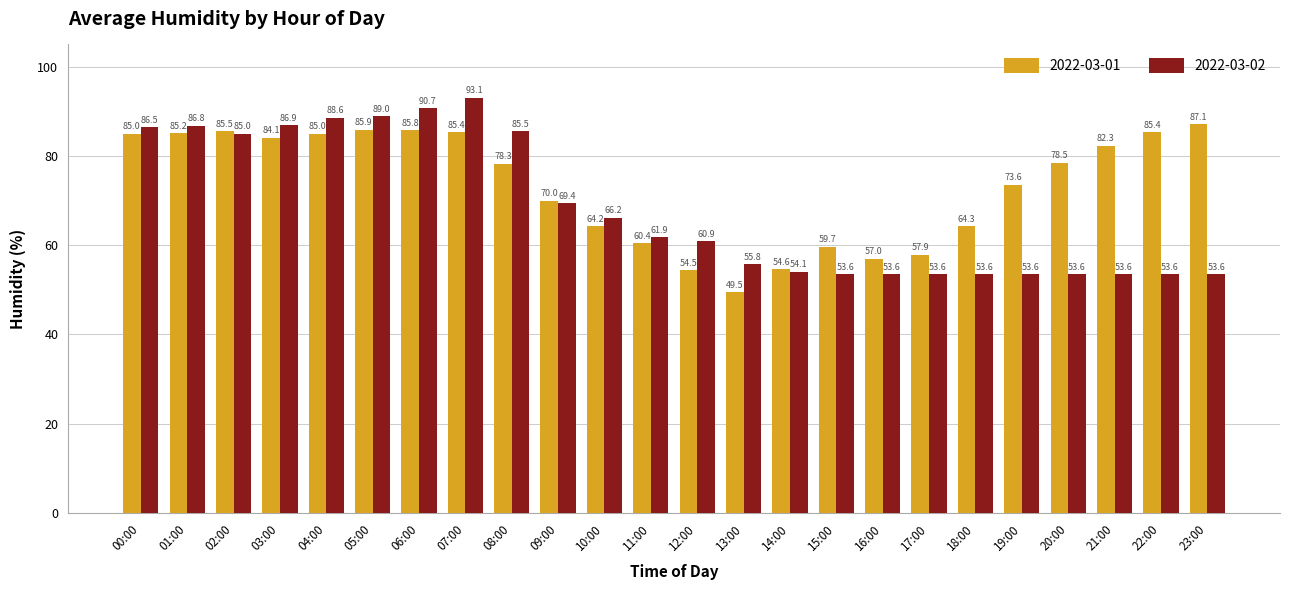

Reading left to right, what are all the values shown in this chart?

2022-03-01: 00:00=85.0	01:00=85.2	02:00=85.5	03:00=84.1	04:00=85.0	05:00=85.9	06:00=85.8	07:00=85.4	08:00=78.3	09:00=70.0	10:00=64.2	11:00=60.4	12:00=54.5	13:00=49.5	14:00=54.6	15:00=59.7	16:00=57.0	17:00=57.9	18:00=64.3	19:00=73.6	20:00=78.5	21:00=82.3	22:00=85.4	23:00=87.1
2022-03-02: 00:00=86.5	01:00=86.8	02:00=85.0	03:00=86.9	04:00=88.6	05:00=89.0	06:00=90.7	07:00=93.1	08:00=85.5	09:00=69.4	10:00=66.2	11:00=61.9	12:00=60.9	13:00=55.8	14:00=54.1	15:00=53.6	16:00=53.6	17:00=53.6	18:00=53.6	19:00=53.6	20:00=53.6	21:00=53.6	22:00=53.6	23:00=53.6